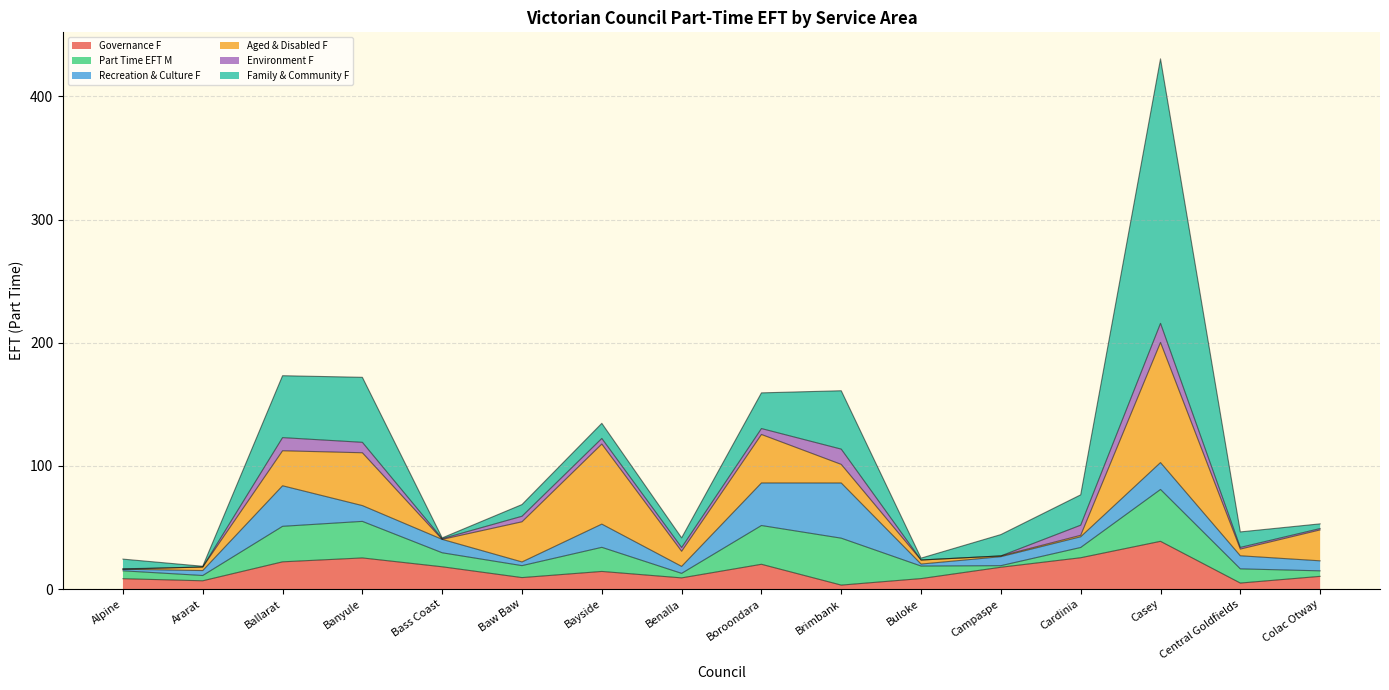

Between which two adjacent categories do Aged & Disabled F and Part Time EFT M first intersect?

Ballarat and Banyule